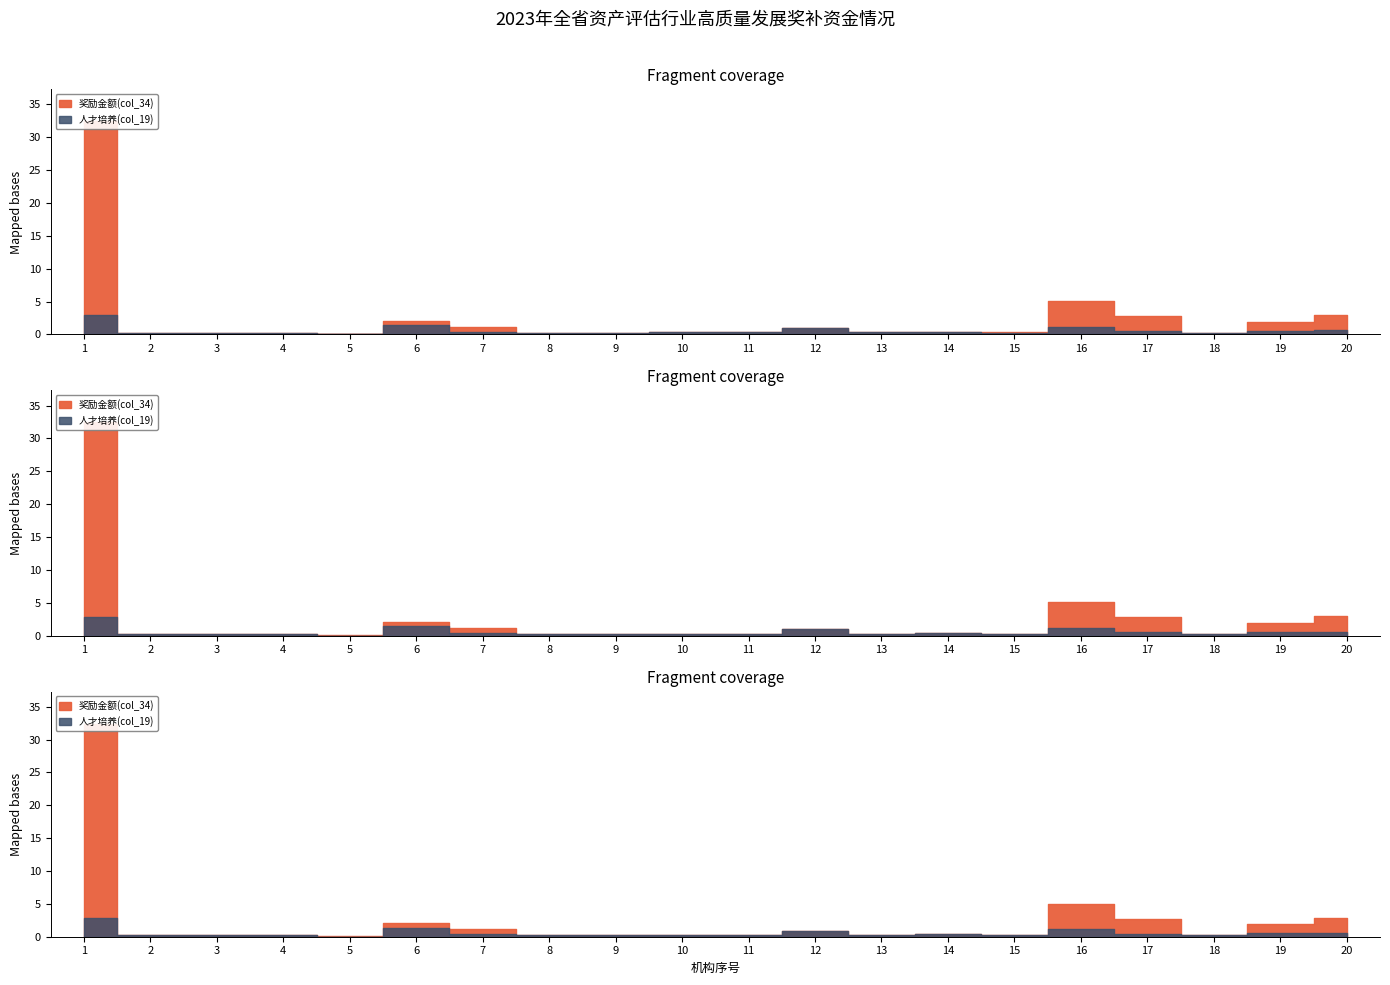

Rank the categories by 奖励金额(col_34) value from highest to lowest.

1, 16, 20, 17, 6, 19, 7, 12, 14, 10, 11, 13, 15, 2, 3, 4, 8, 9, 18, 5